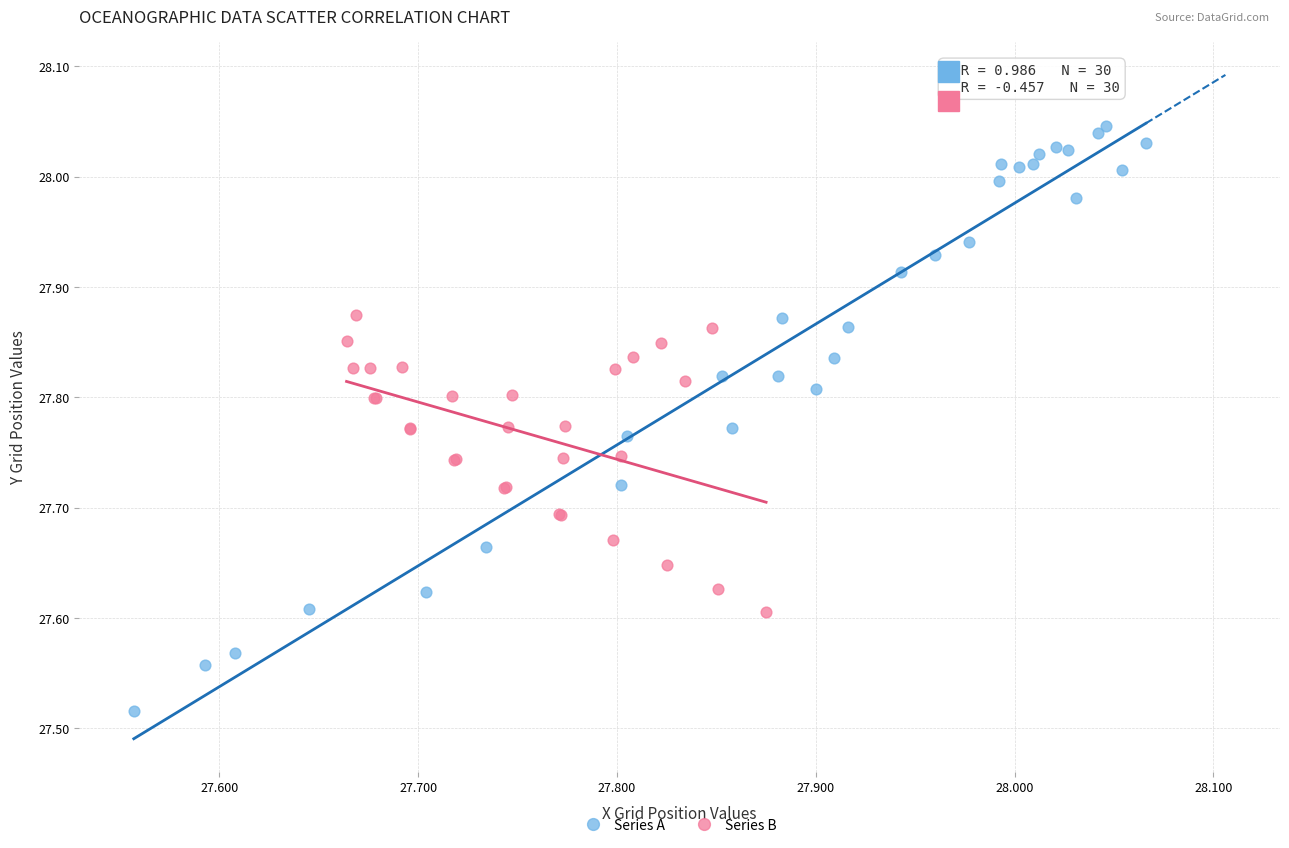

Which series has the largest Y range (max minus min)?

Series A